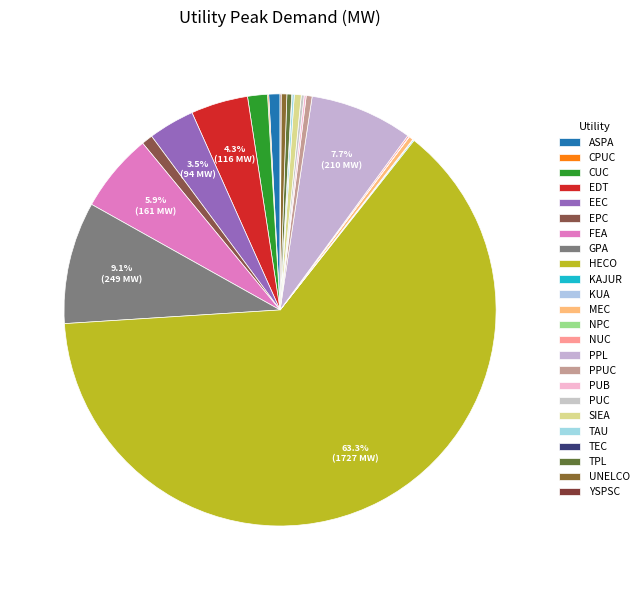

Between SIEA and GPA, which is larger?

GPA